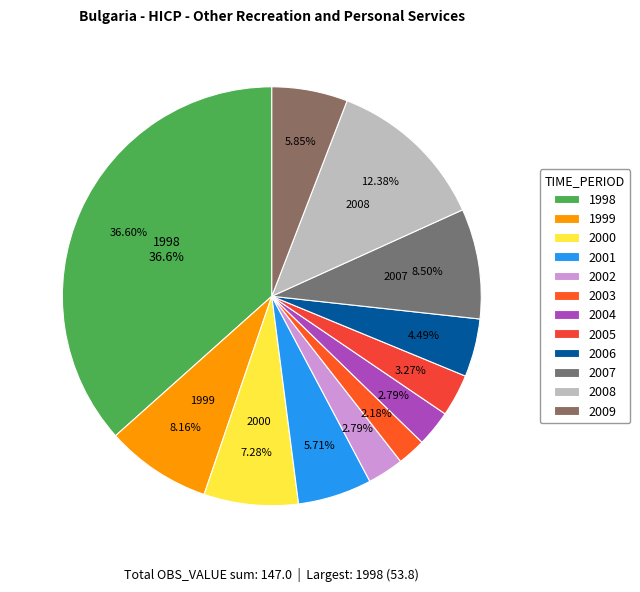

What is the largest slice in the pie chart?

1998